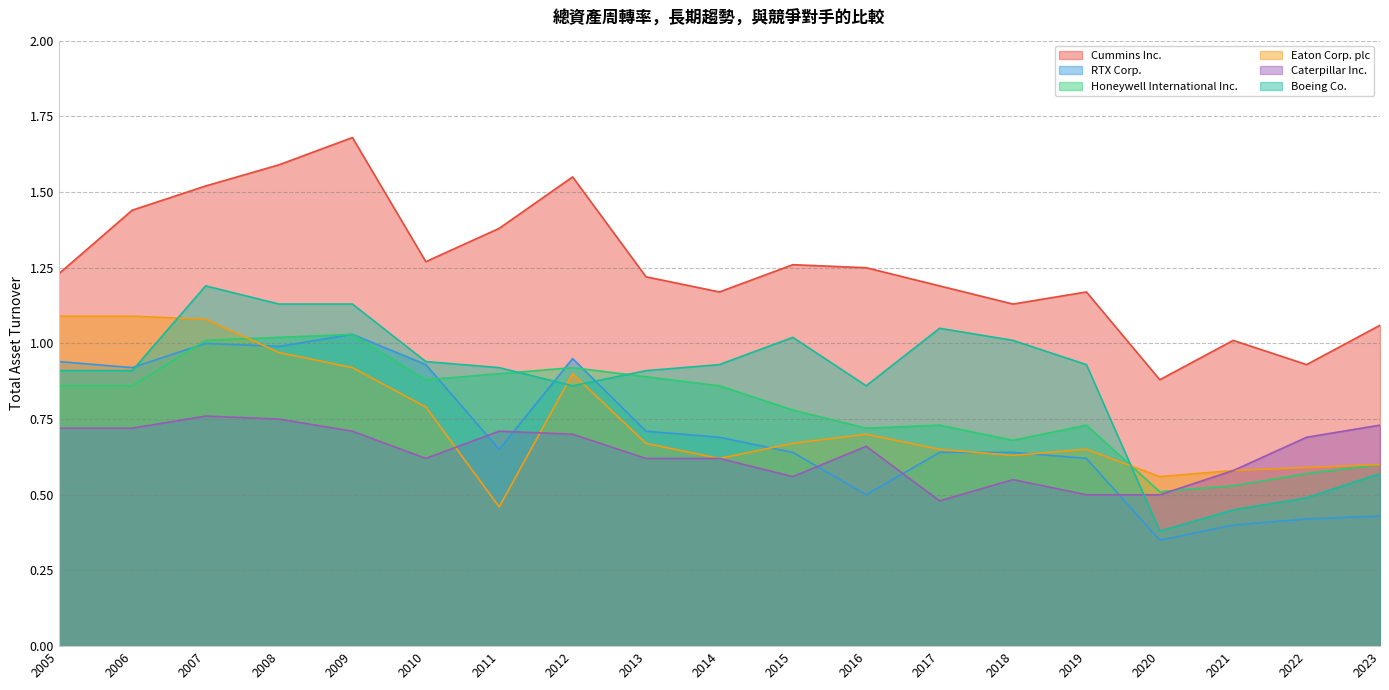

What is the value of the Honeywell International Inc. point at the 14th from the left?

0.7